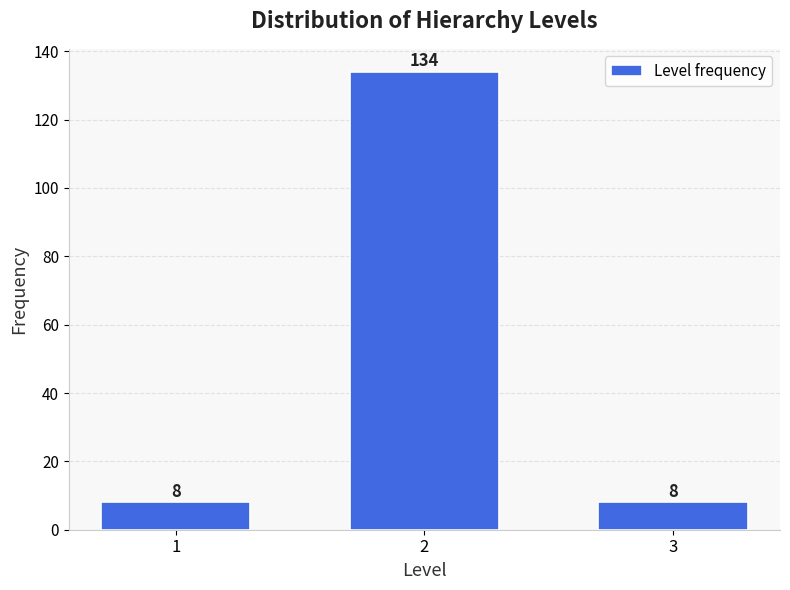

Reading left to right, list all the values displayed in this chart.

1=8	2=134	3=8